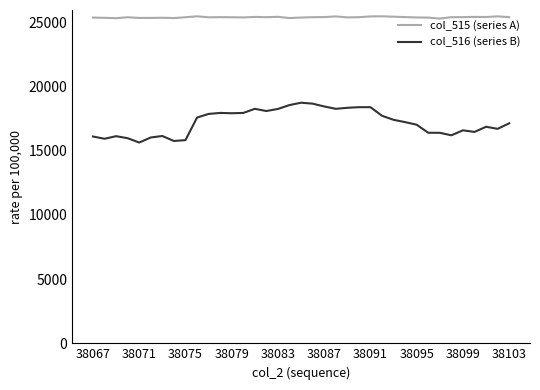

True or false: col_516 (series B) and col_515 (series A) cross at least once.

False